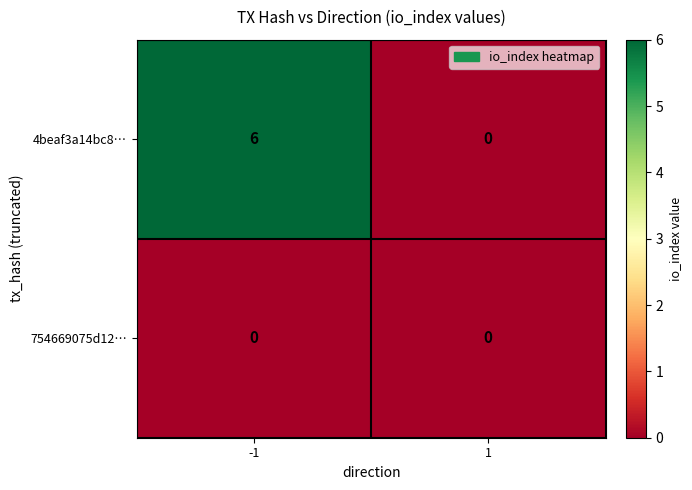

List the series in order of their peak value, lowest first.

754669075d12…, 4beaf3a14bc8…